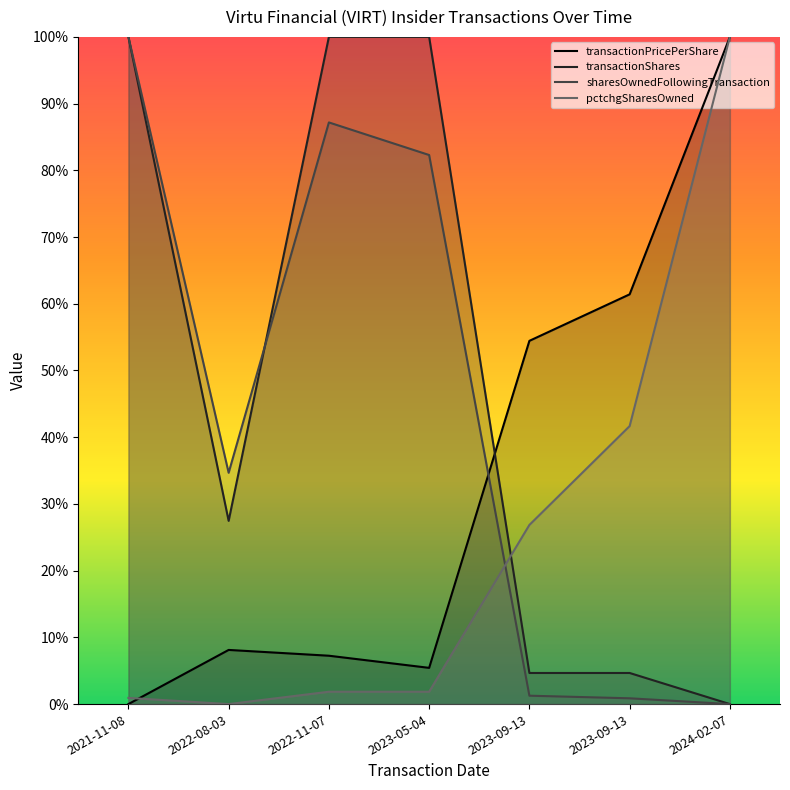

What is the spread (max minus min) of values at 2022-08-03?

0.3